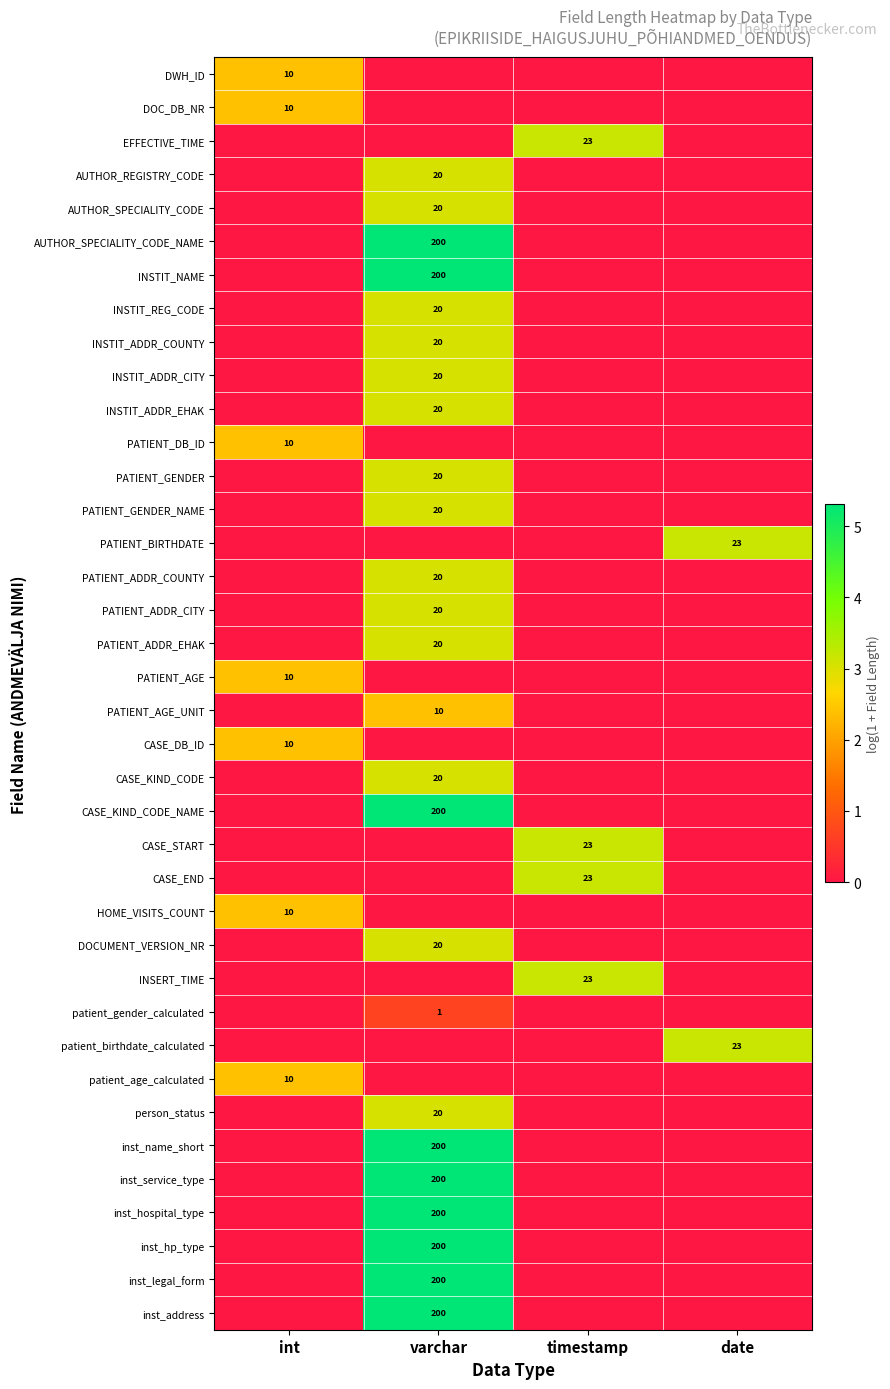

The patient_age_calculated series shows 10 at int. True or false?

True